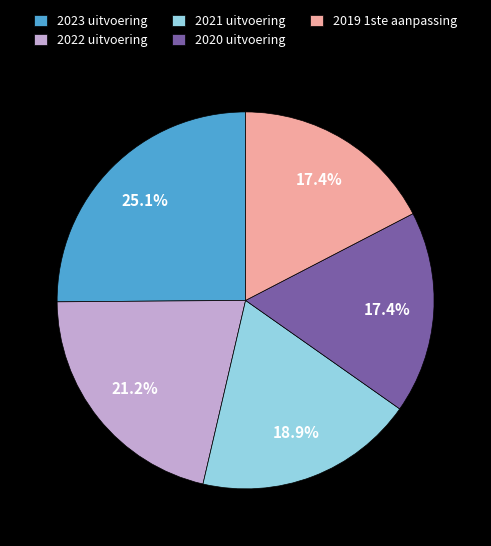

Approximately how many times larger is the value at 2020 uitvoering compared to 2021 uitvoering?

0.9